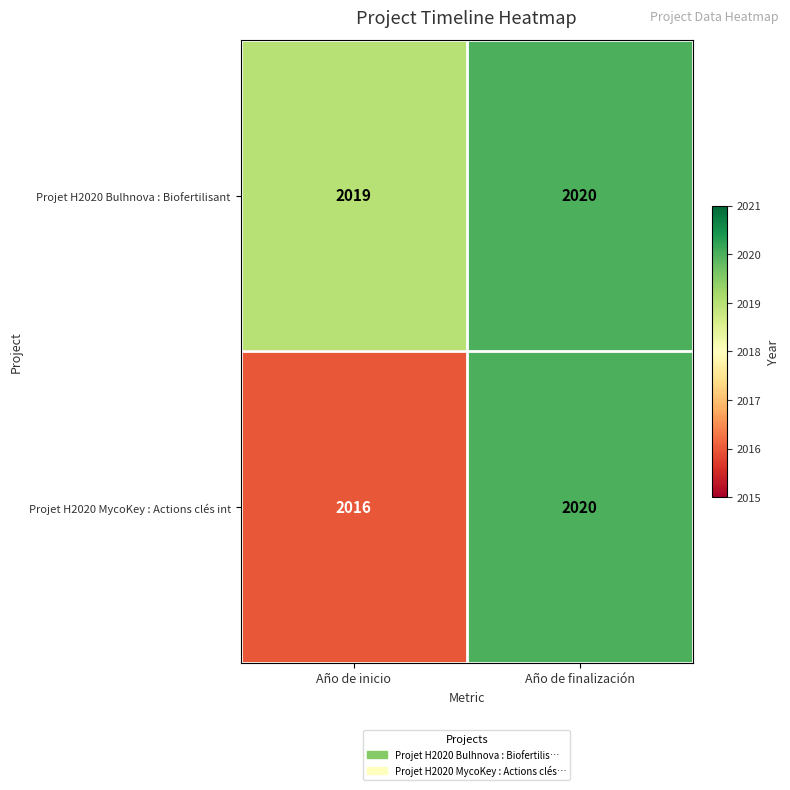

Rank the categories by Projet H2020 MycoKey : Actions clés int value from highest to lowest.

Año de finalización, Año de inicio